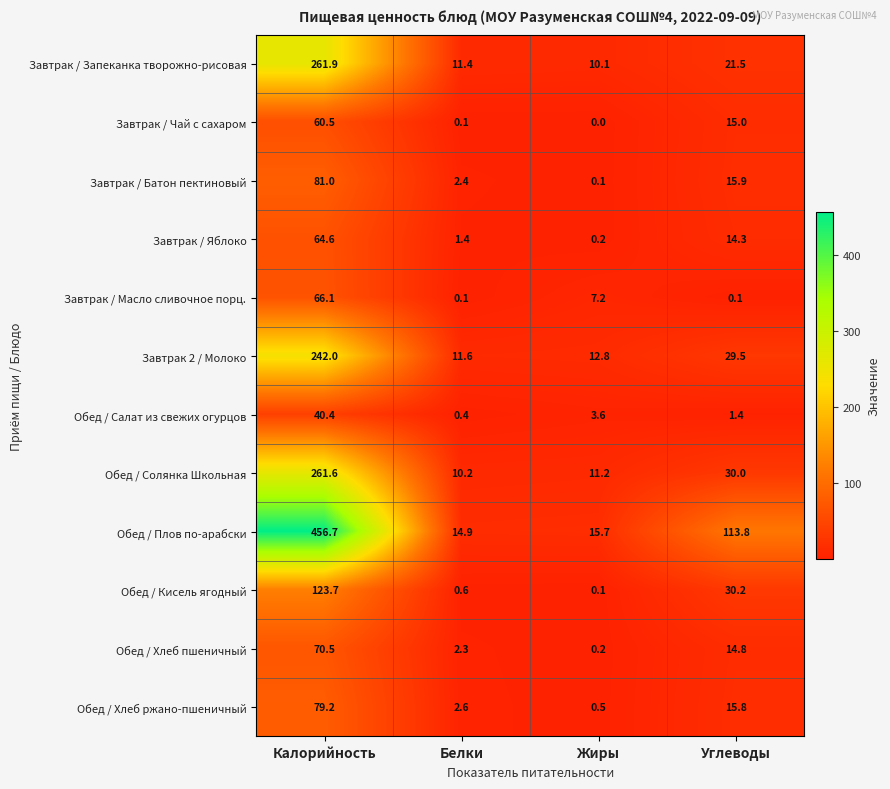

Which series has the widest spread of values?

Обед / Плов по-арабски